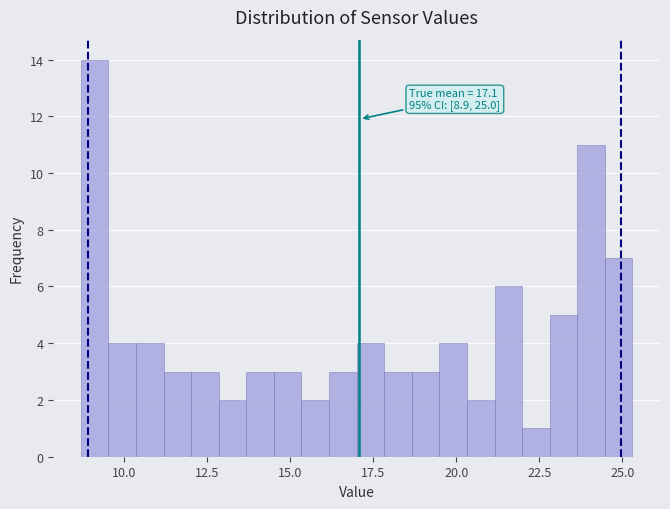

Read against the x-axis, roughly where is the centre of the tallest bar?

9.0